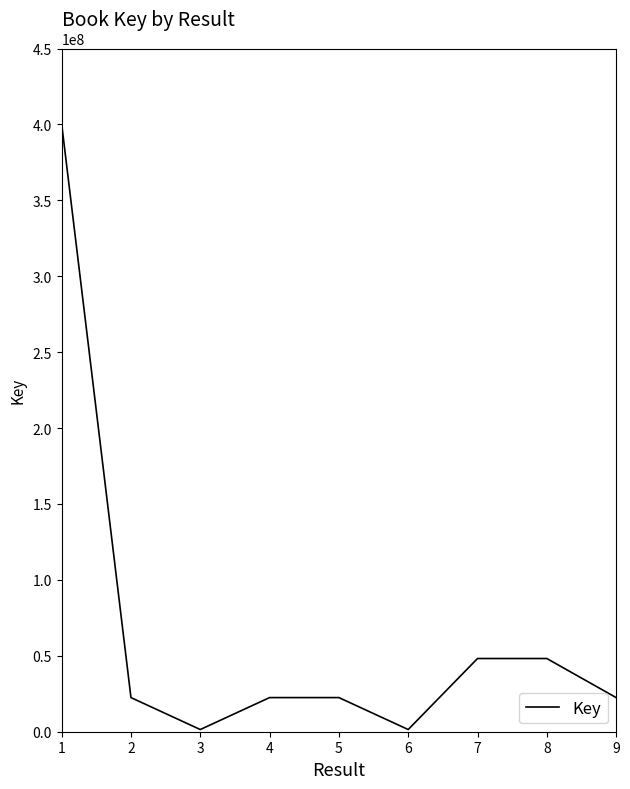

Approximately how many times larger is the value at 4 compared to 5?

1.0